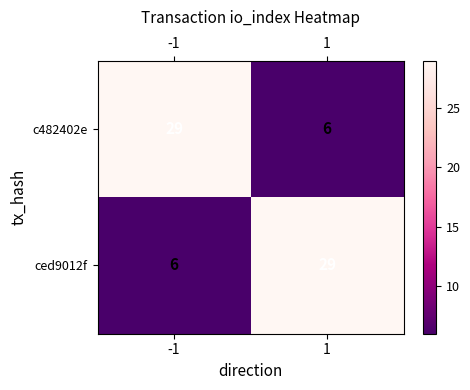

What is the sum of the c482402e values at 1 and -1?

35